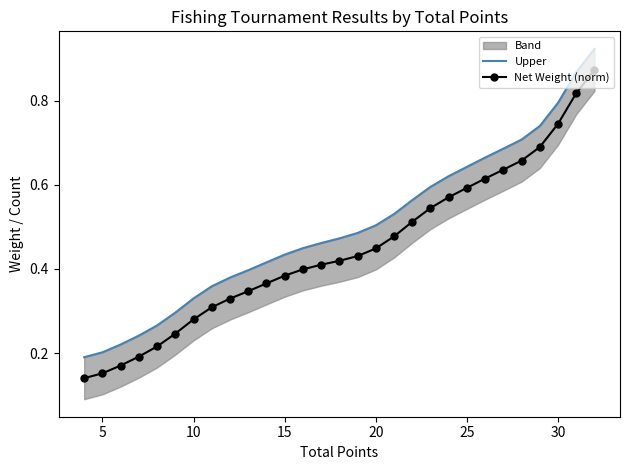

Which series has the largest range (max minus min)?

Upper